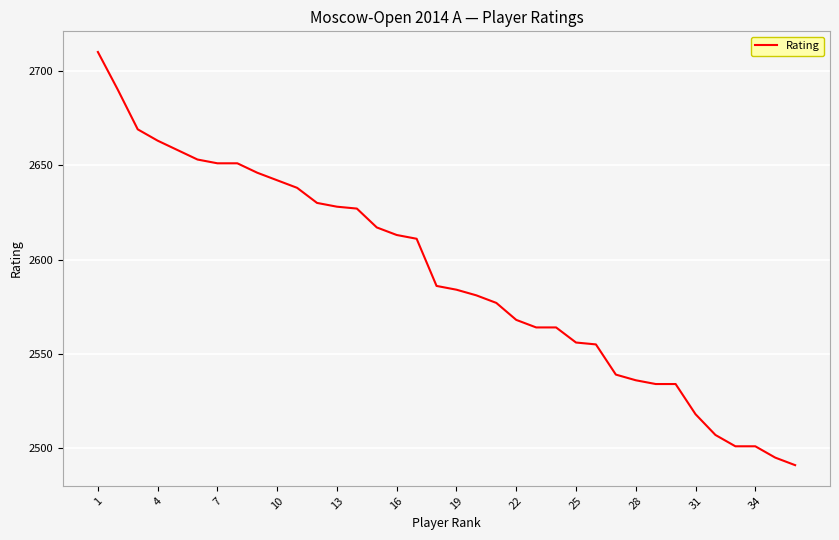

What is the smallest value displayed?

2491